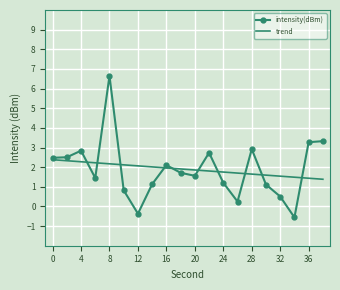

How many intersections are there between trend and intensity(dBm)?

10